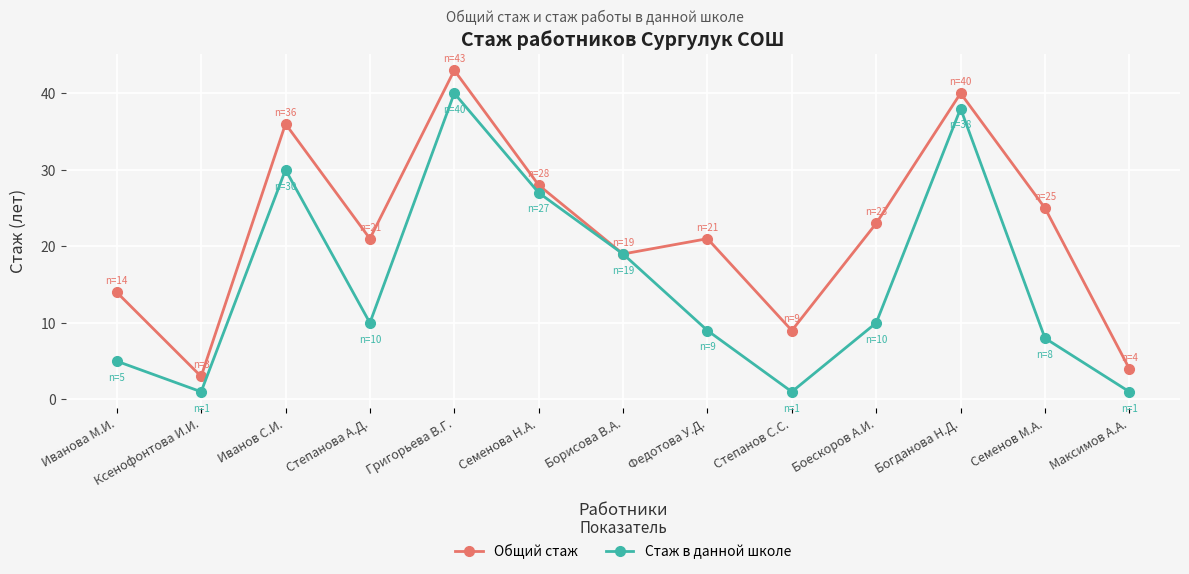

Rank the series at Семенова Н.А. from highest to lowest value.

Общий стаж, Стаж в данной школе